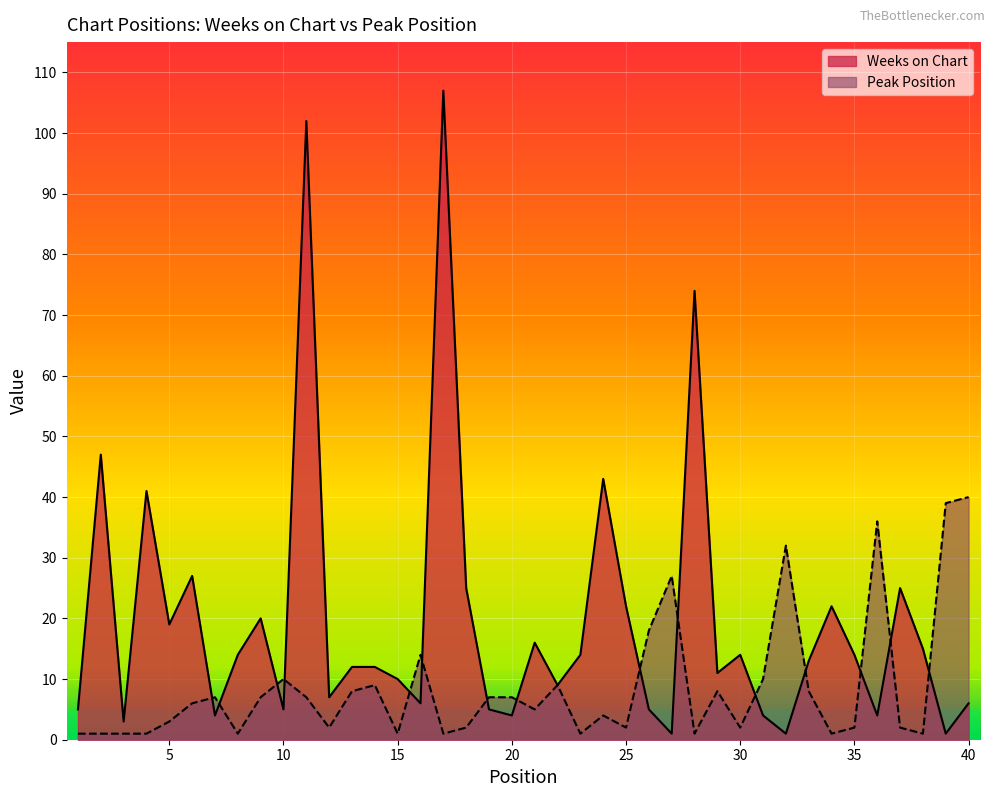

What is the value of the Weeks on Chart point at the 29th from the left?

11